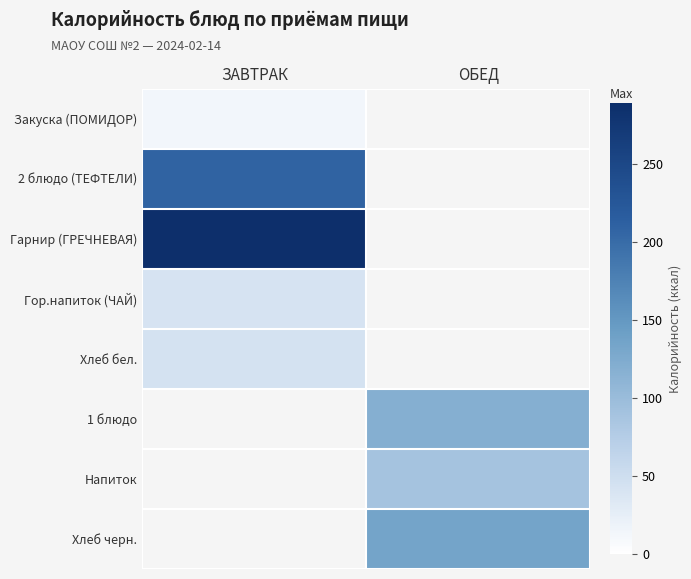

At which category does the chart reach its peak across all series?

ЗАВТРАК